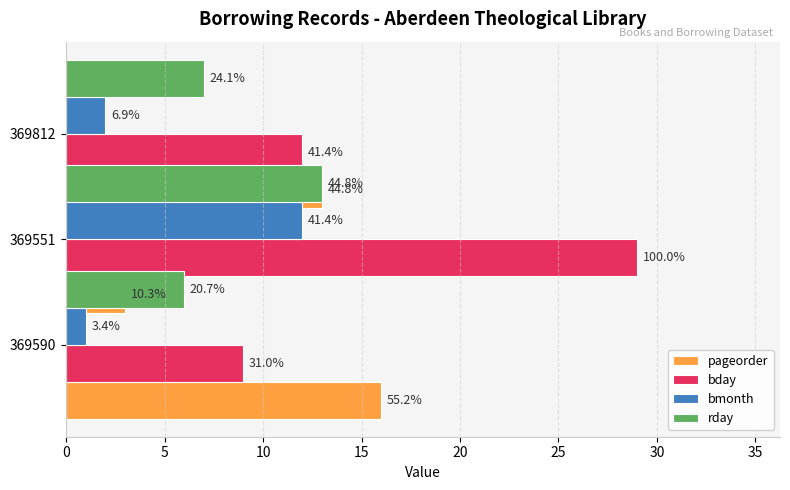

The pageorder series shows 9 at 0. True or false?

False